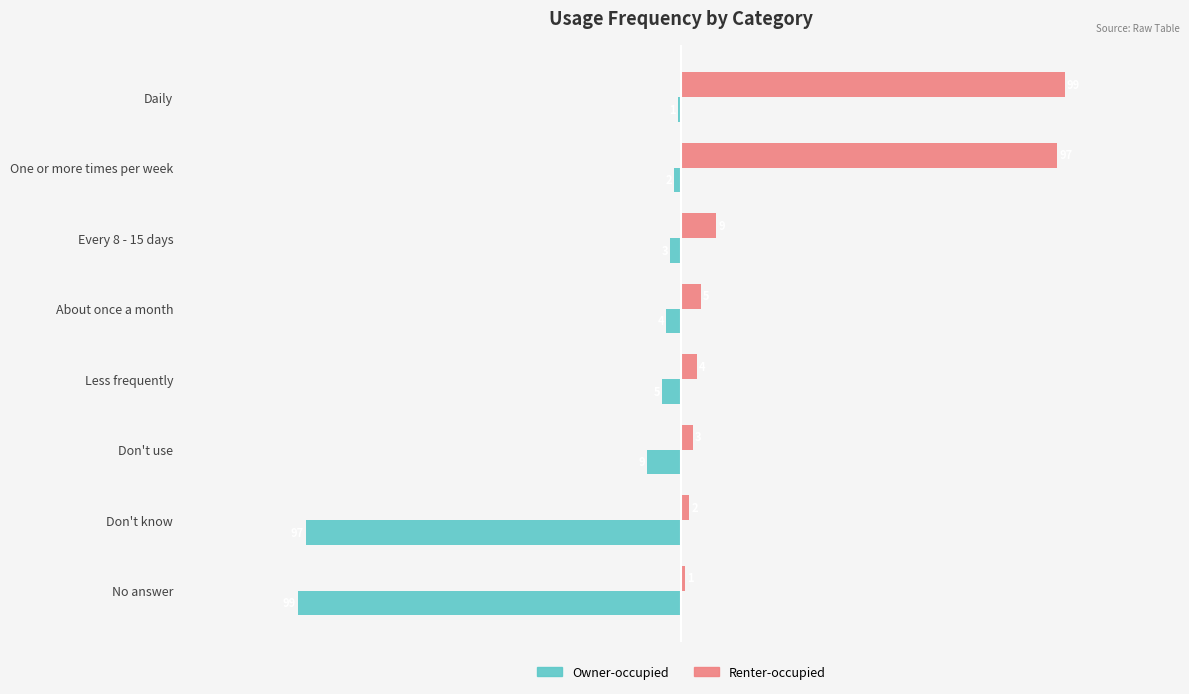

List the series in order of their peak value, highest first.

Renter-occupied, Owner-occupied